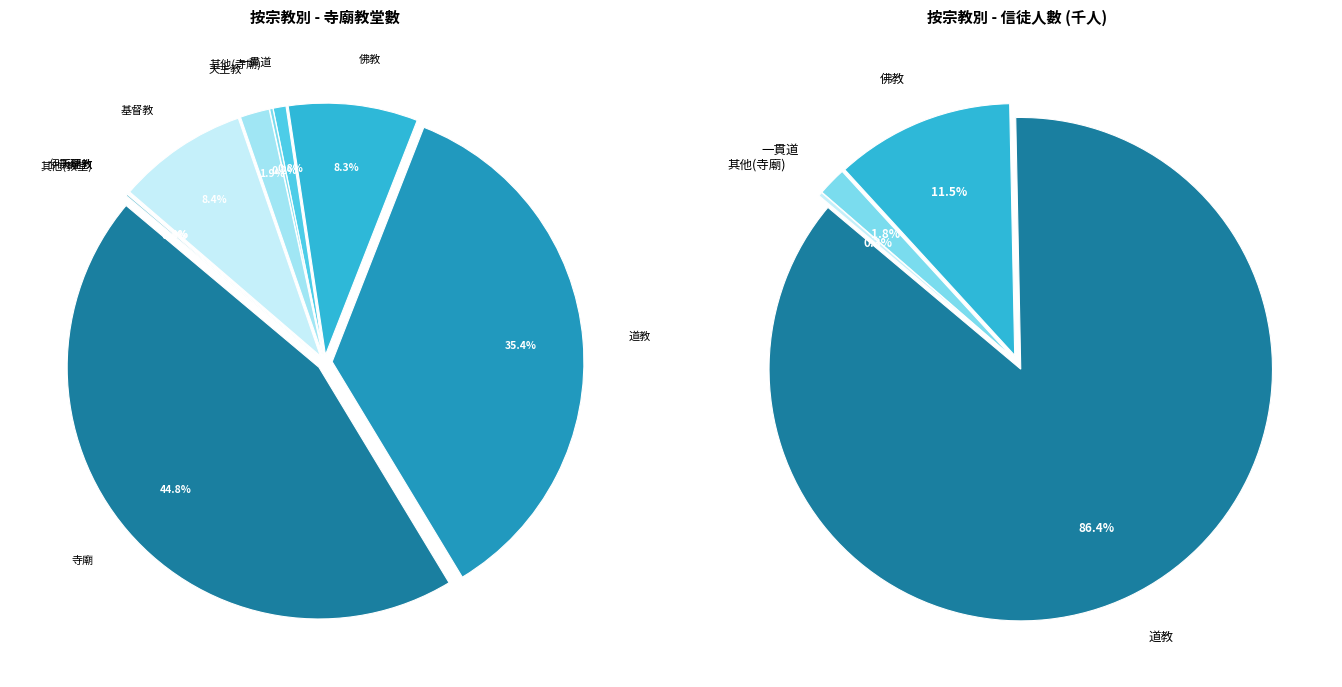

True or false: 佛教 accounts for 1% of the total.

False